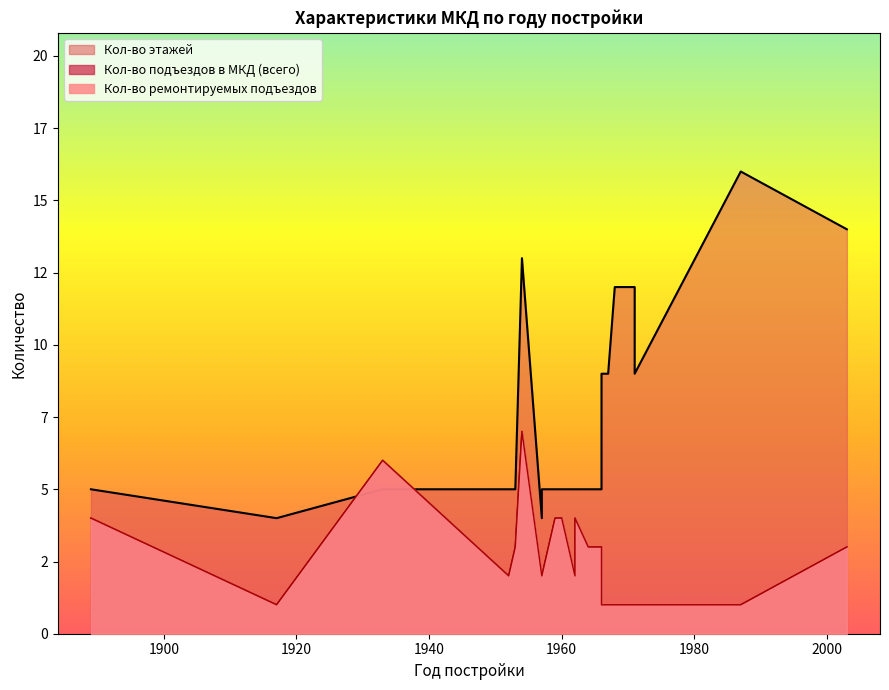

At which category does the chart reach its minimum across all series?

1